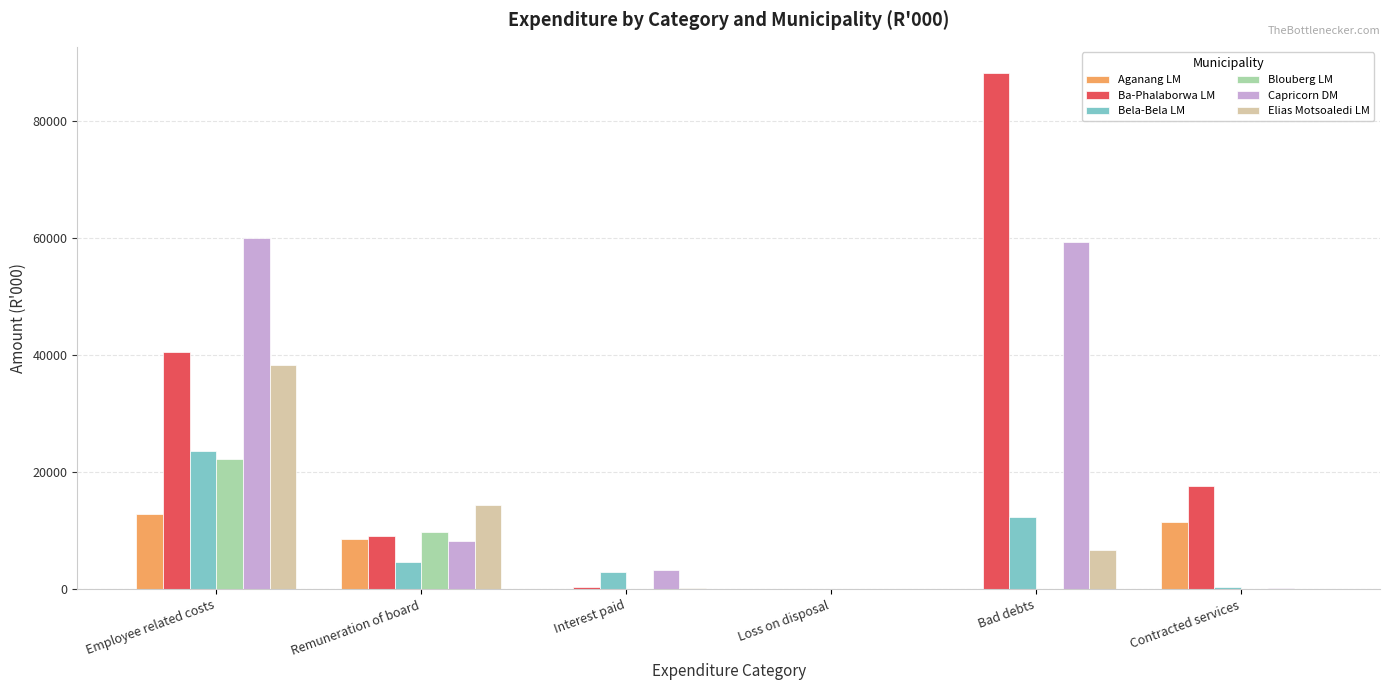

Between Bad debts and Contracted services, which series saw the biggest shift?

Ba-Phalaborwa LM